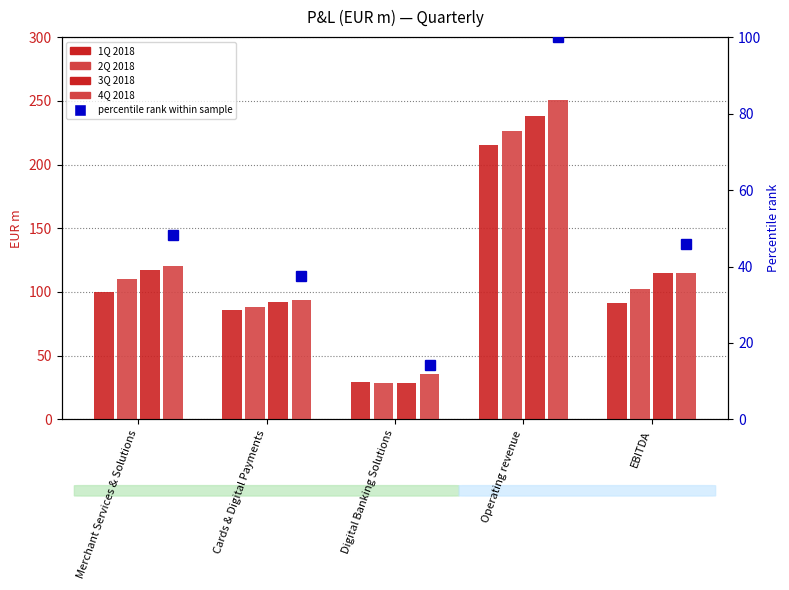

What position from the right is EBITDA?

1